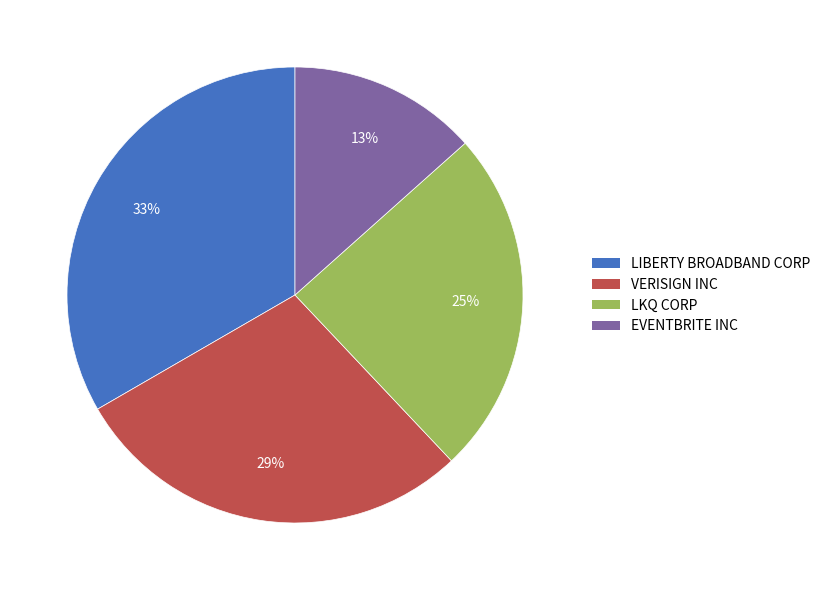

Which category has the smallest portion of the pie?

EVENTBRITE INC